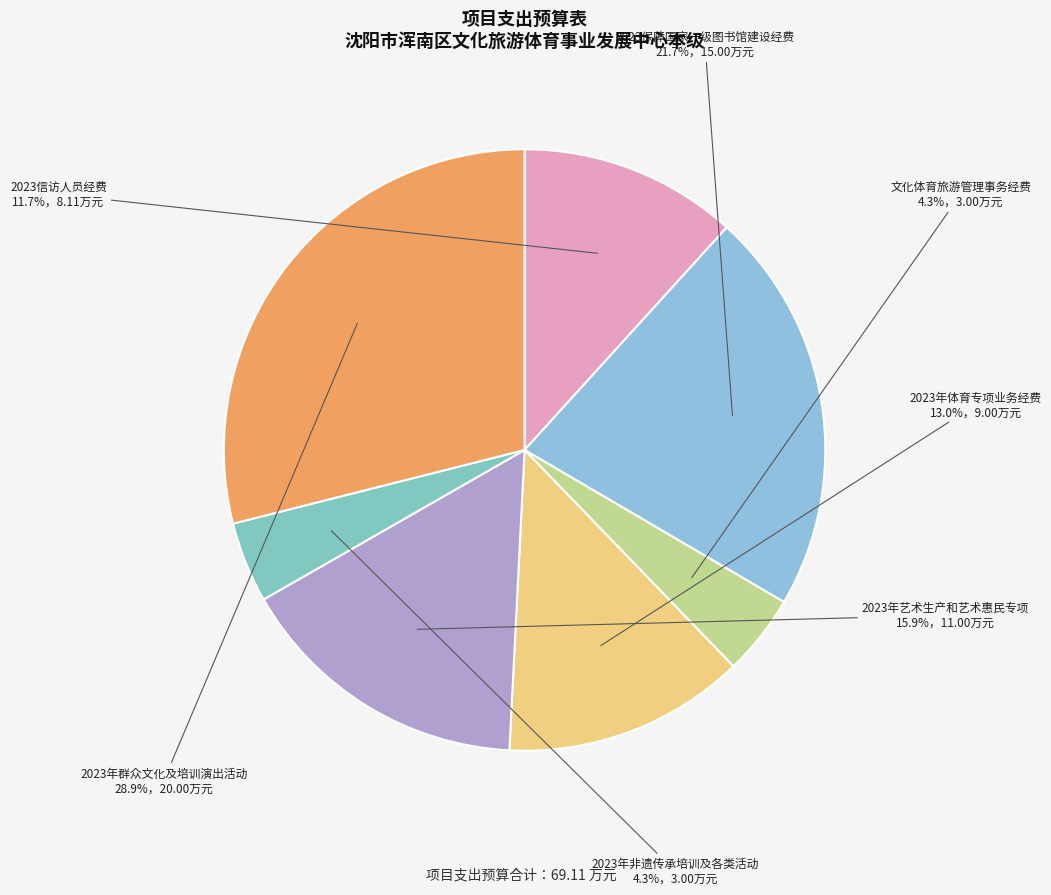

To the nearest percent, what percentage of the pie is 2023年体育专项业务经费?

13%